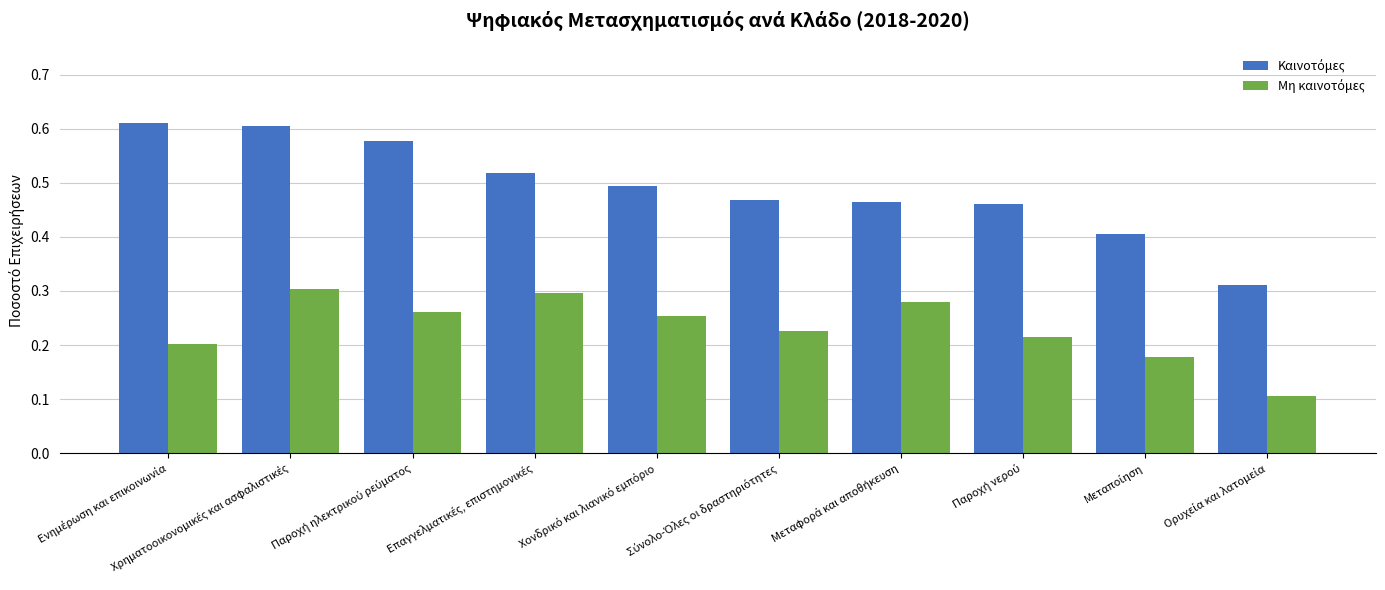

Rank the series at Σύνολο-Όλες οι δραστηριότητες from lowest to highest value.

Μη καινοτόμες, Καινοτόμες